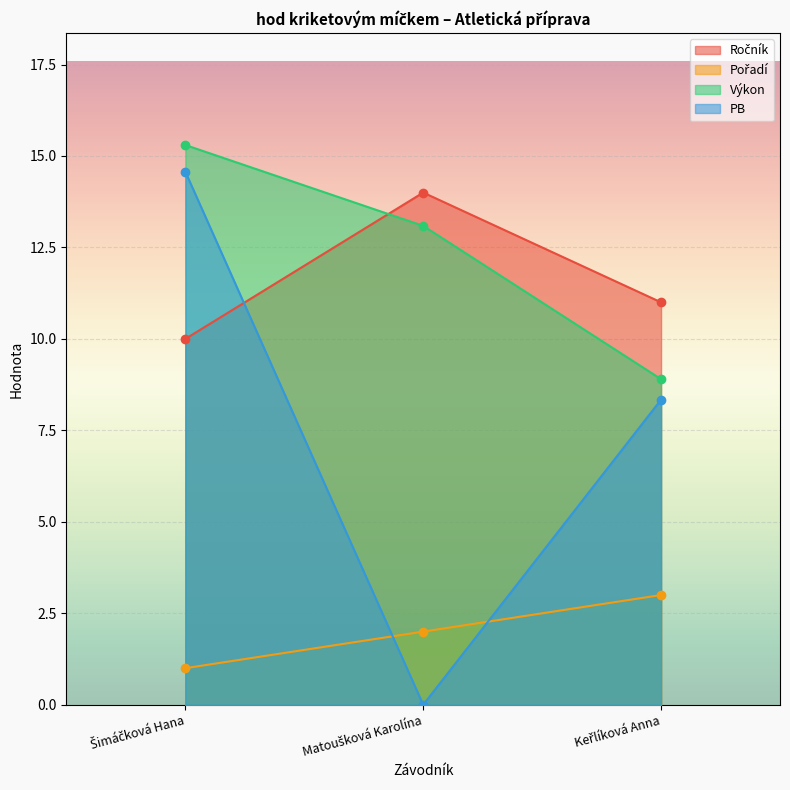

Which series has the widest spread of values?

PB